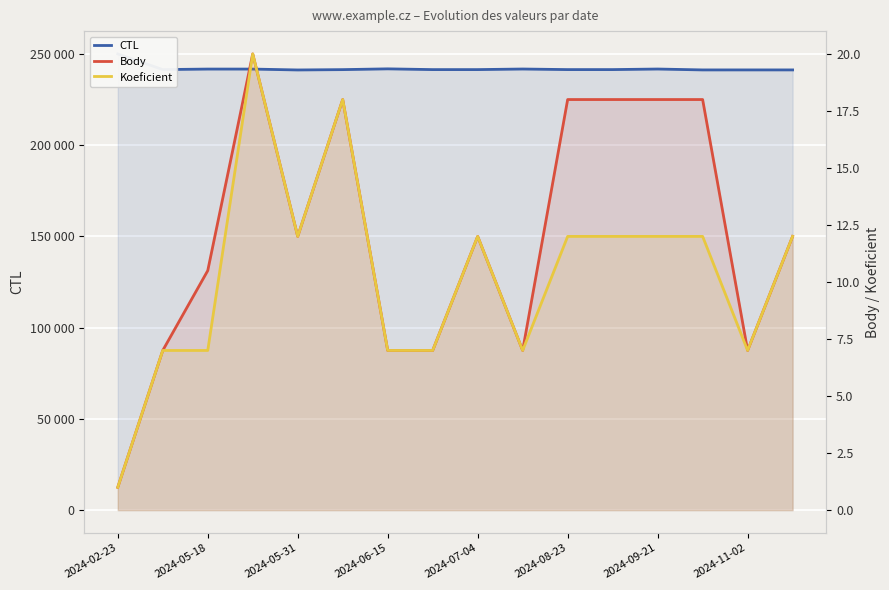

What is the value of the Koeficient point at the 13th from the left?

12.0